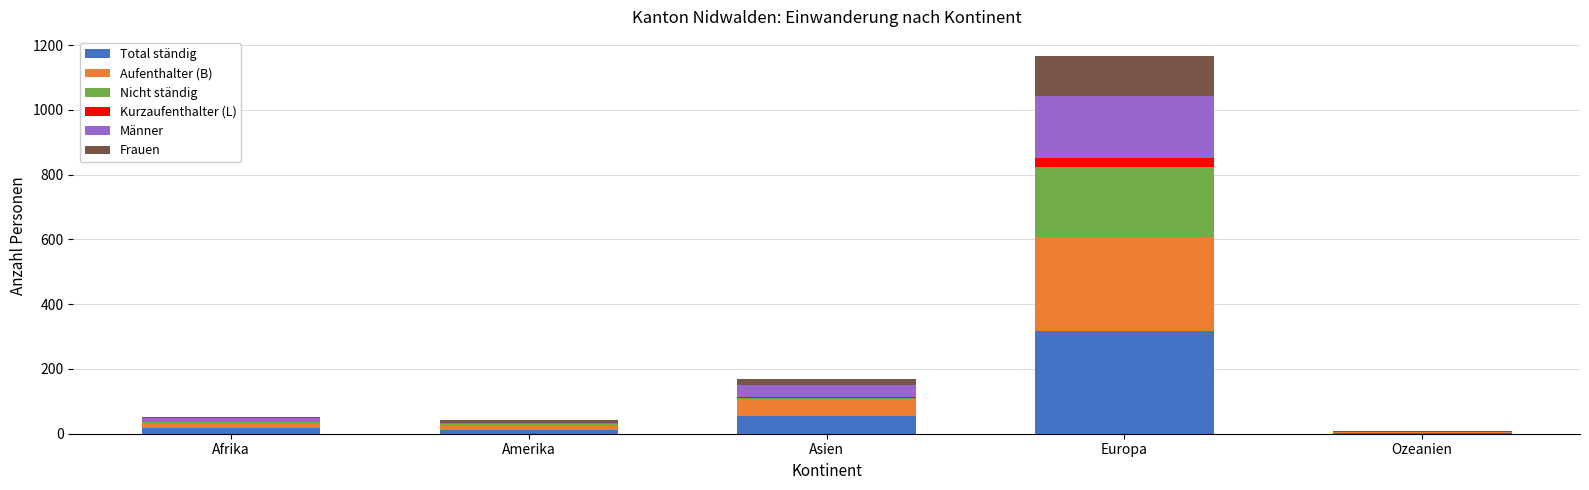

What is the maximum value for Total ständig?

316